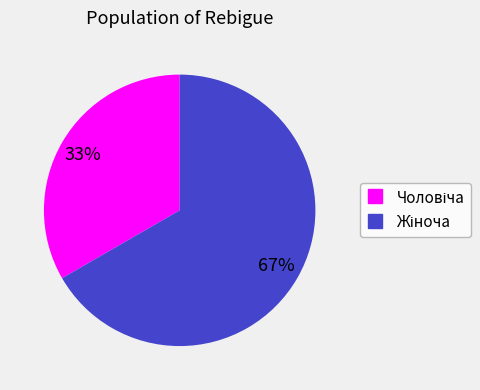

To the nearest percent, what is the average slice percentage?

50%